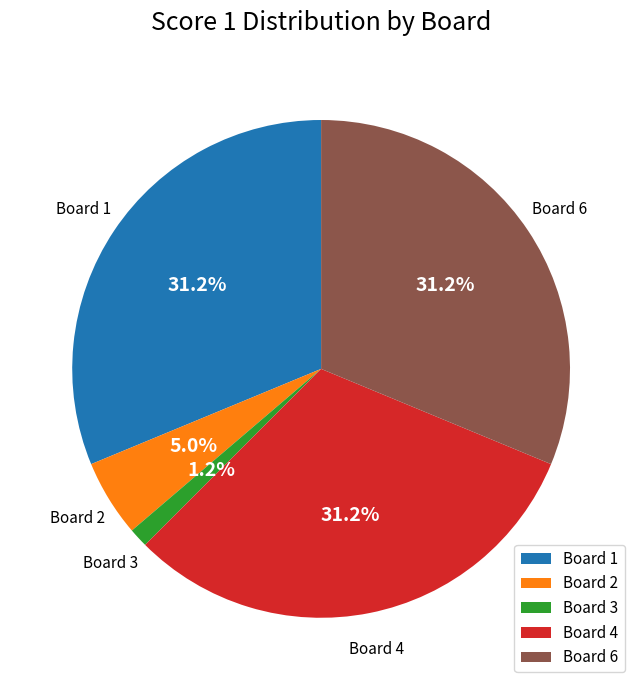

Is the sum of Board 3 and Board 2 greater than half?

No